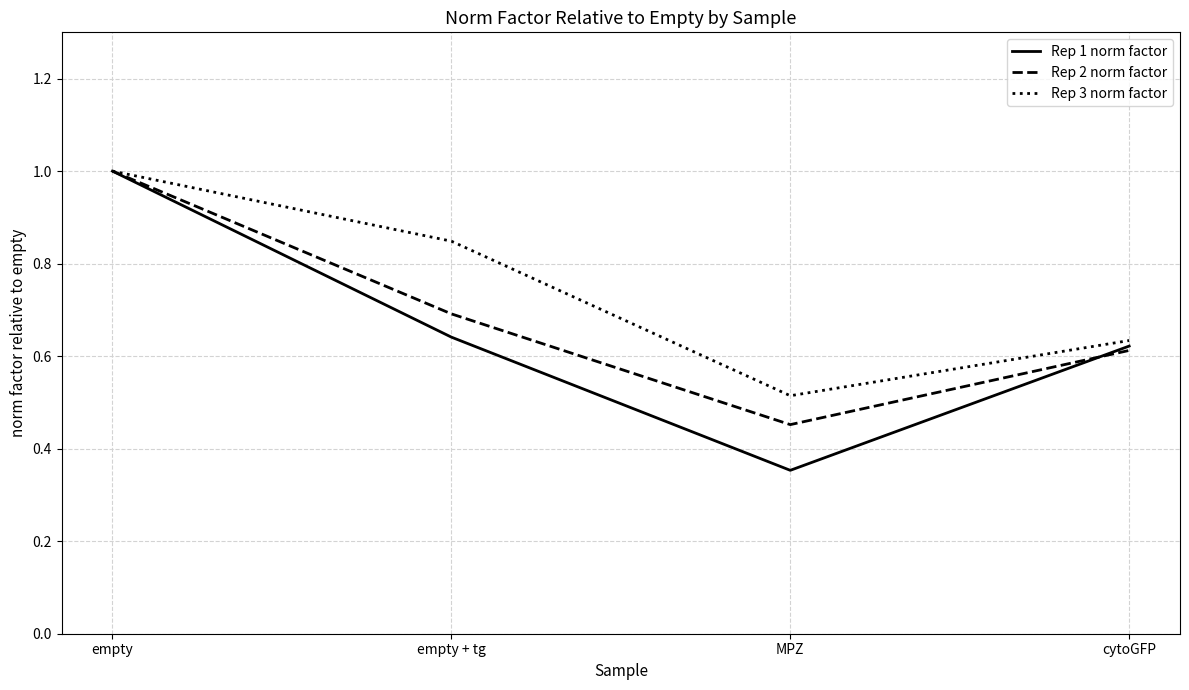

Where is the first local minimum for Rep 2 norm factor?

MPZ